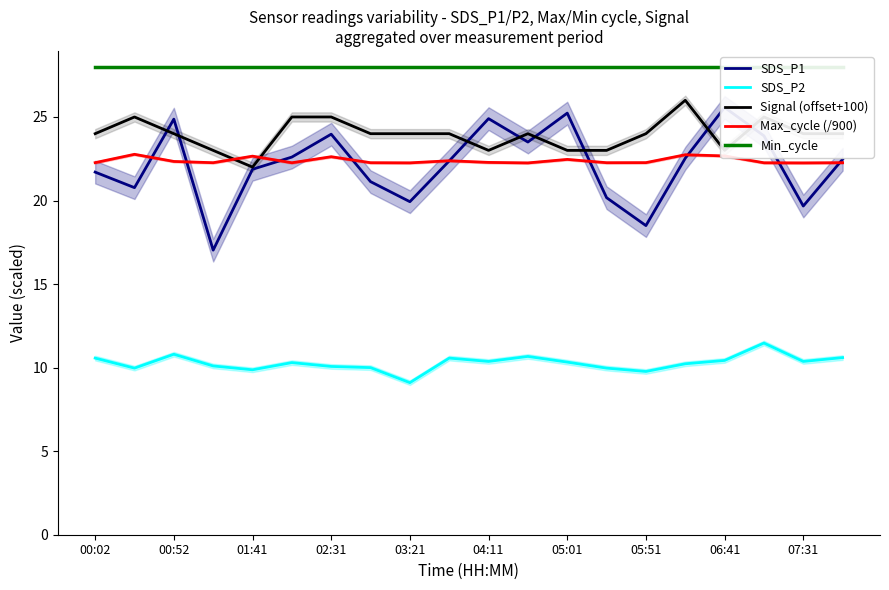

True or false: Max_cycle (/900) and SDS_P2 intersect in this chart.

False